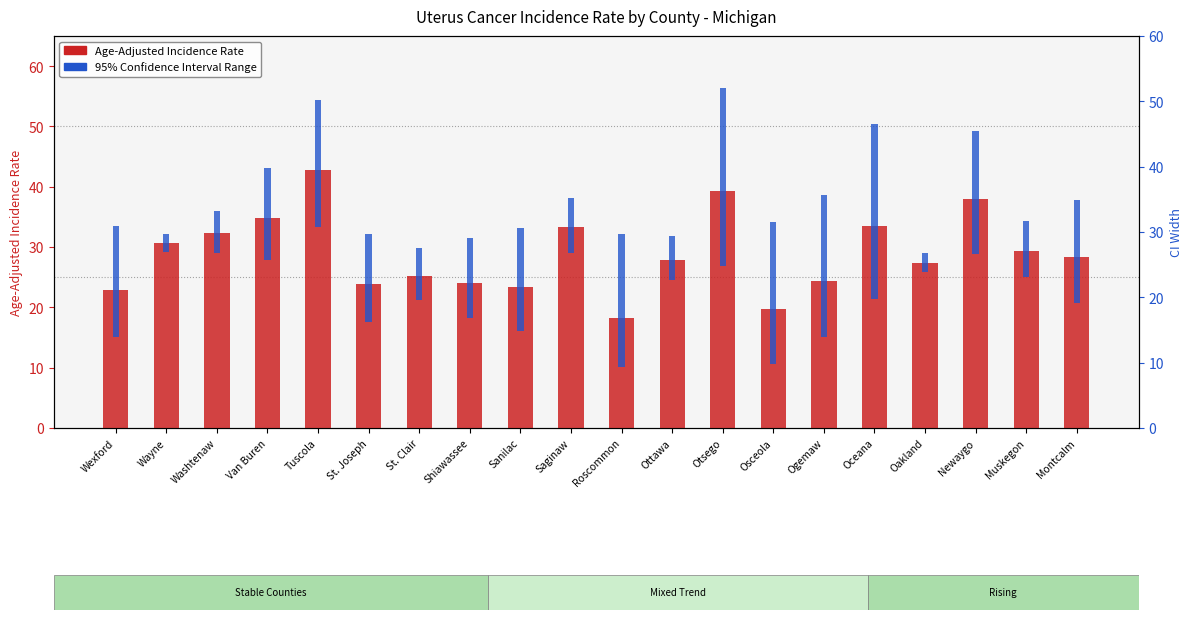

What is the minimum value shown in the chart?

2.9